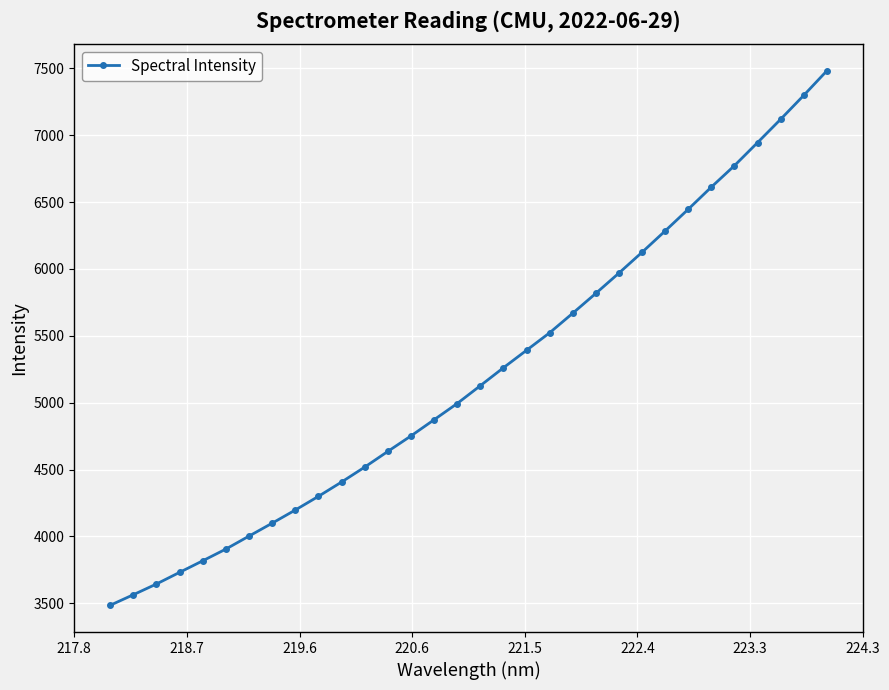

What is the value of the 15th point from the left?

4872.0